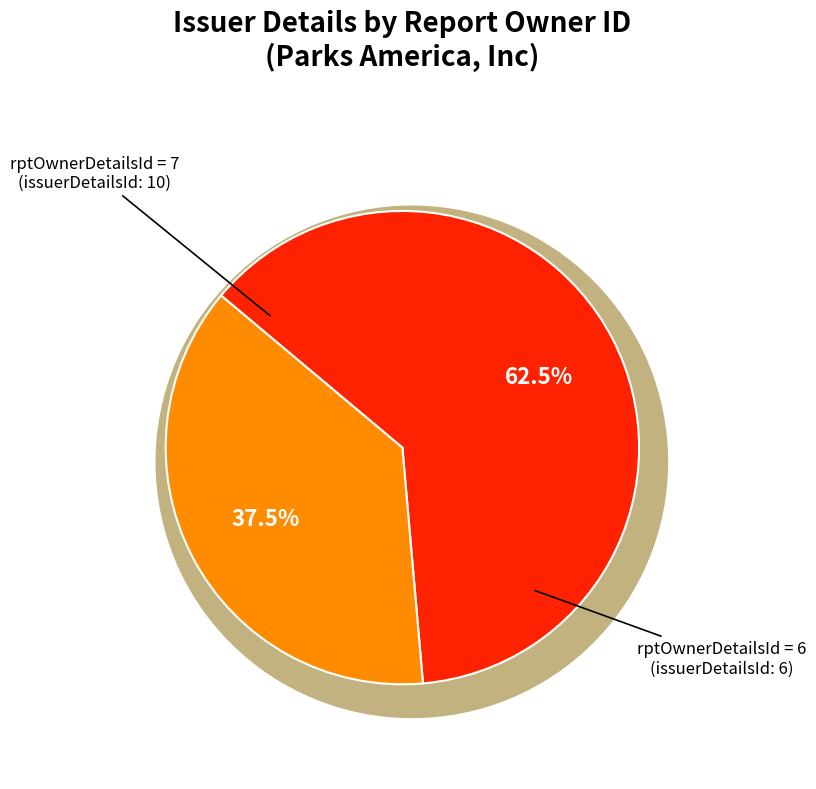

How many slices are in this pie chart?

2